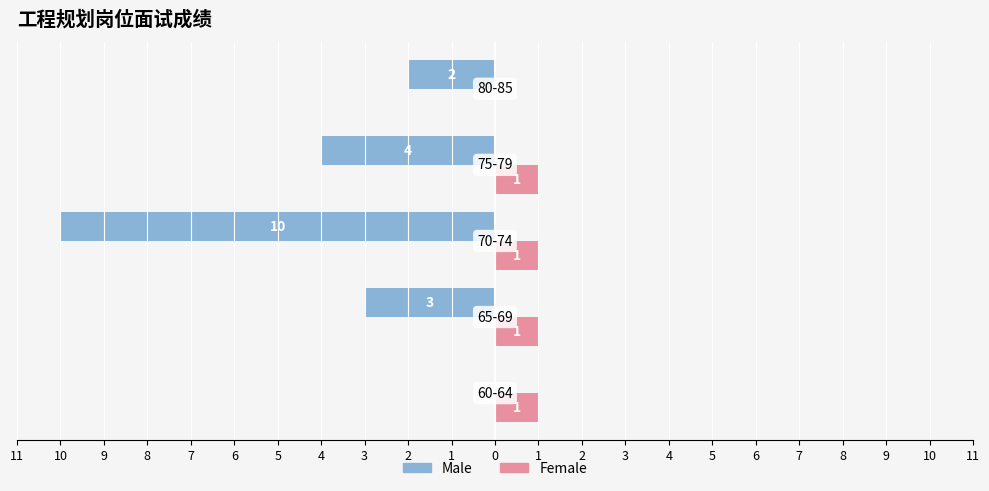

Reading left to right, what are all the values shown in this chart?

Male: 11=0	10=-3	9=-10	8=-4	7=-2
Female: 11=1	10=1	9=1	8=1	7=0